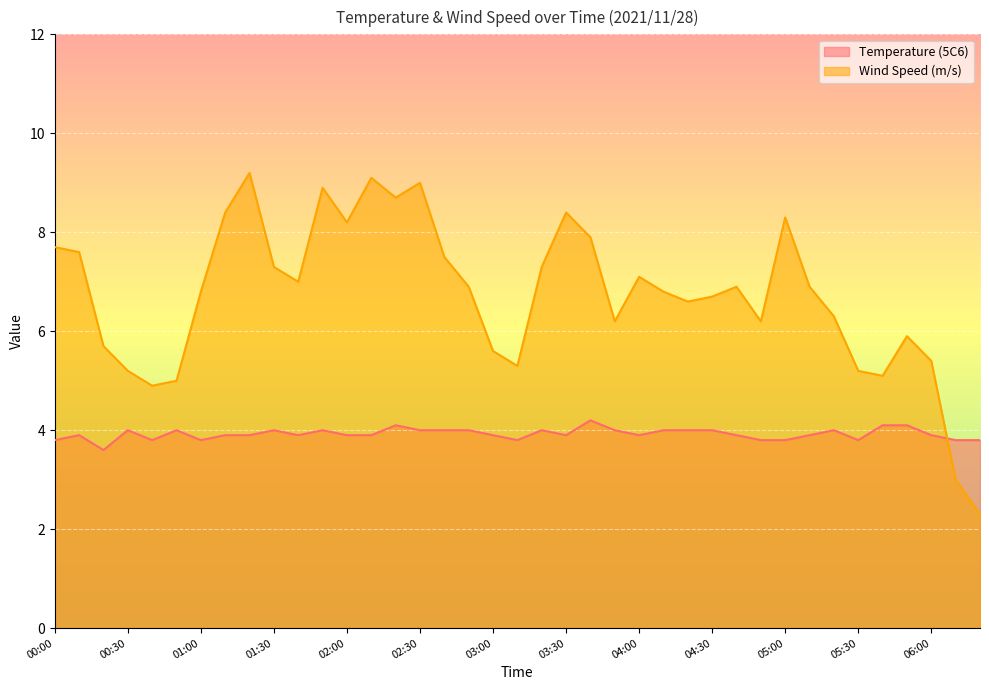

True or false: Temperature (5C6) and Wind Speed (m/s) intersect in this chart.

True